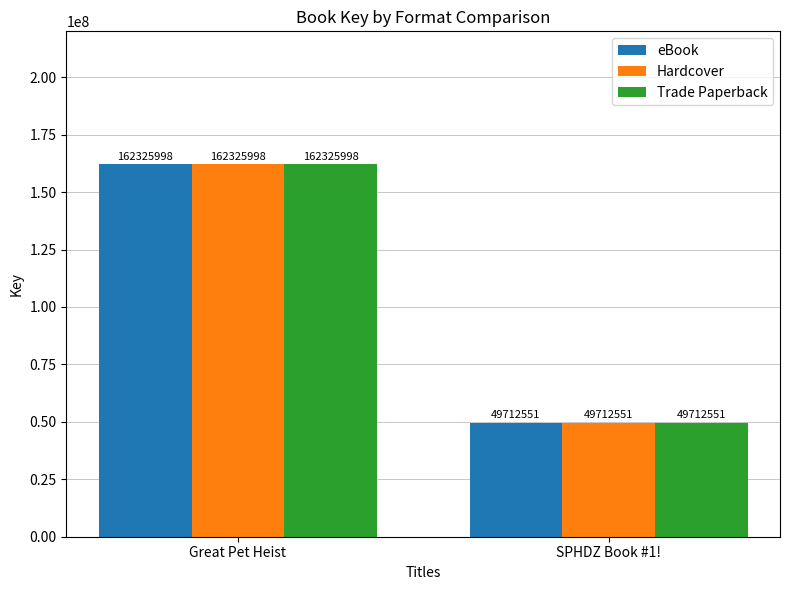

What is the difference between the Trade Paperback values at SPHDZ Book #1! and Great Pet Heist?

112613447